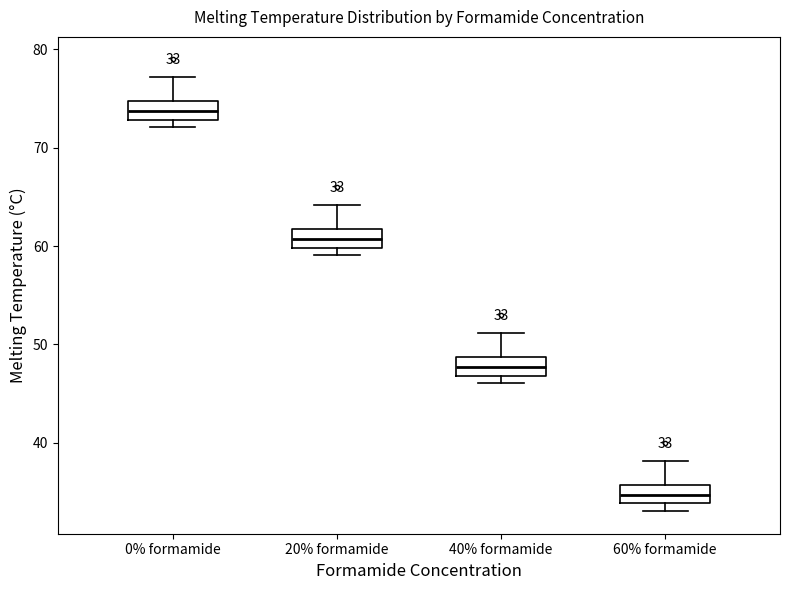

Which box has the highest median line?

0% formamide